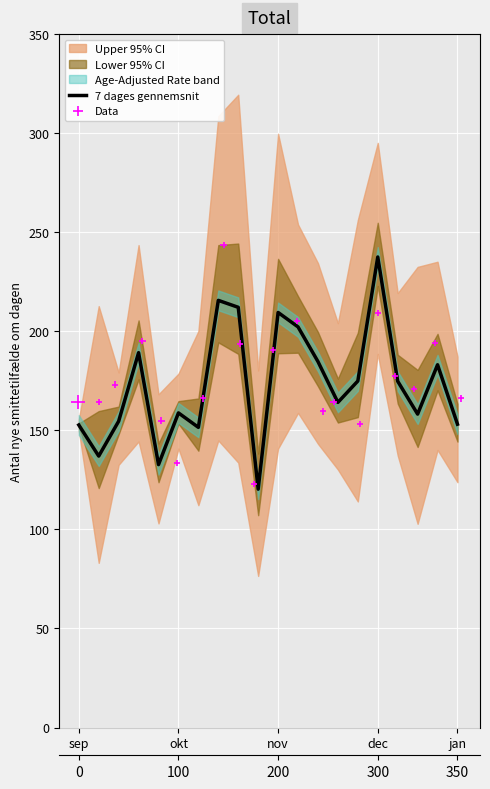

What is the total value across all series at 14?

328.1